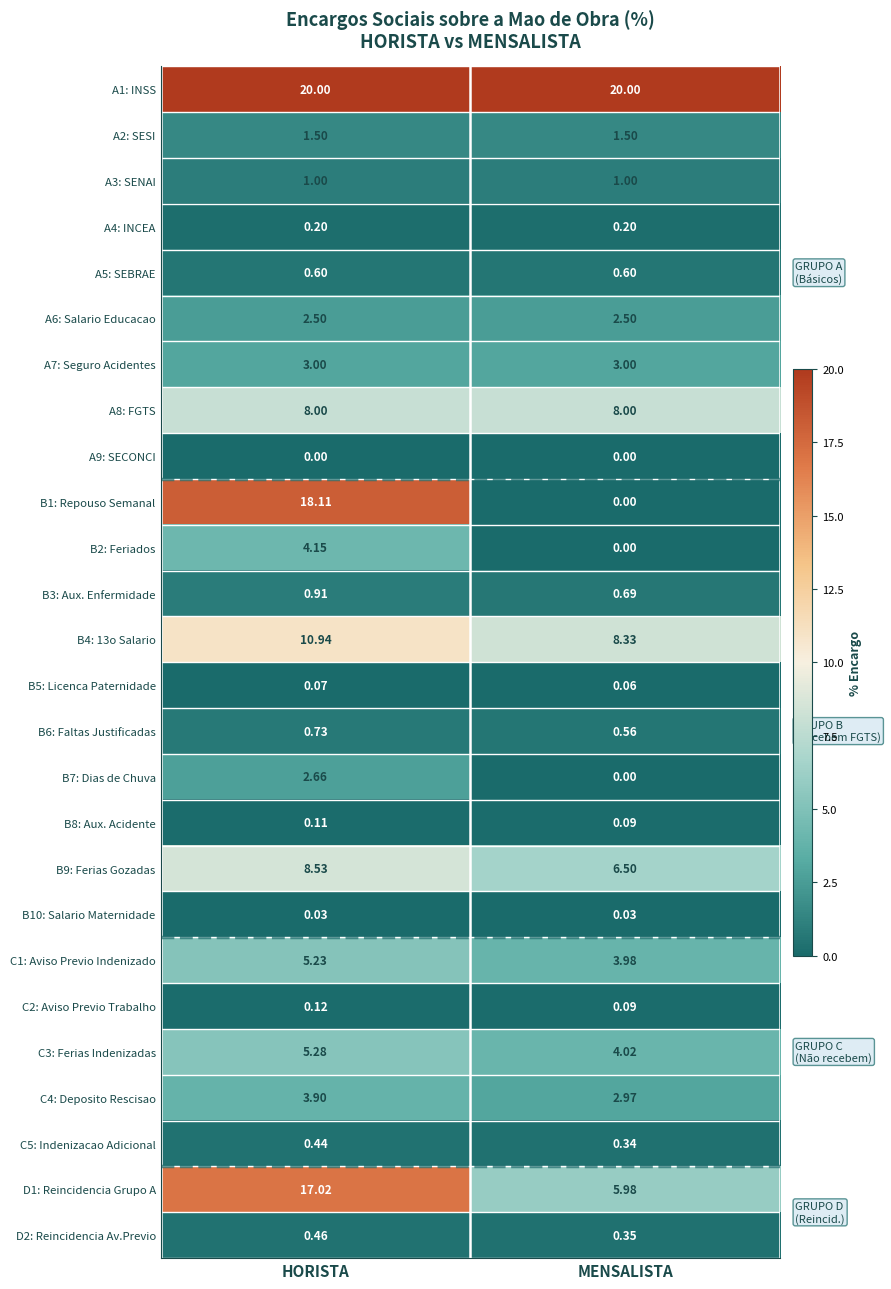

At which label does B5: Licenca Paternidade reach its minimum?

MENSALISTA